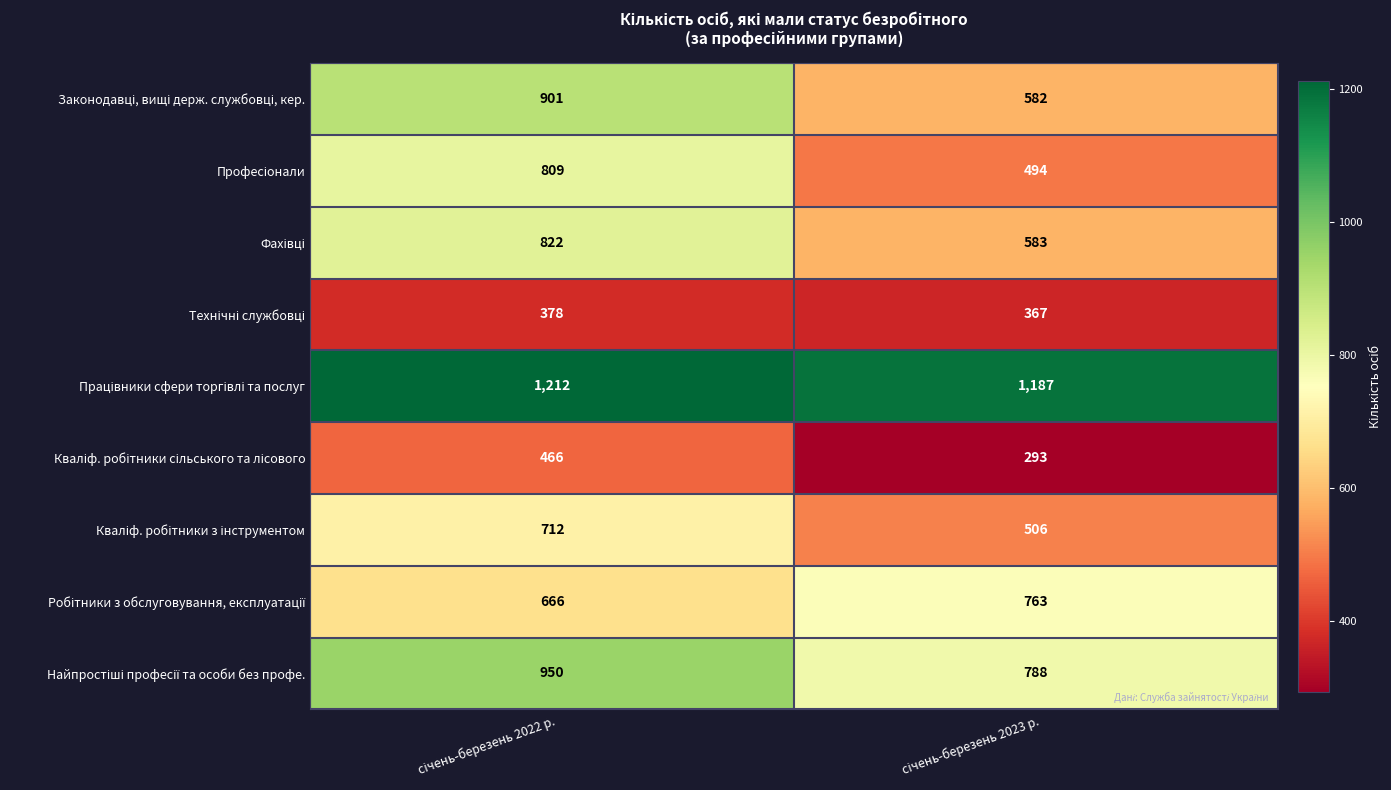

How many distinct data groups are displayed?

9